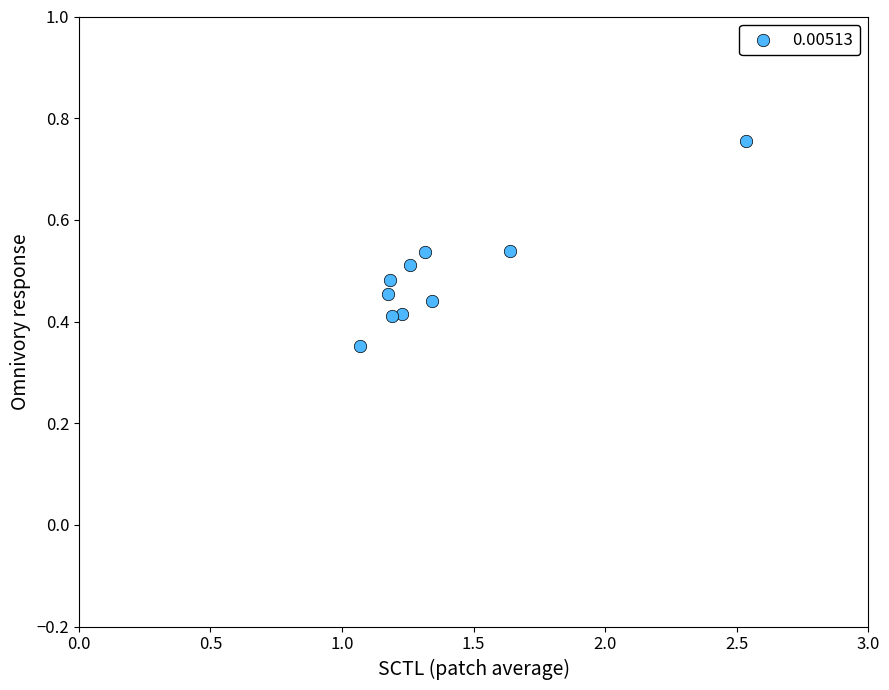

What is the average X value?

1.4